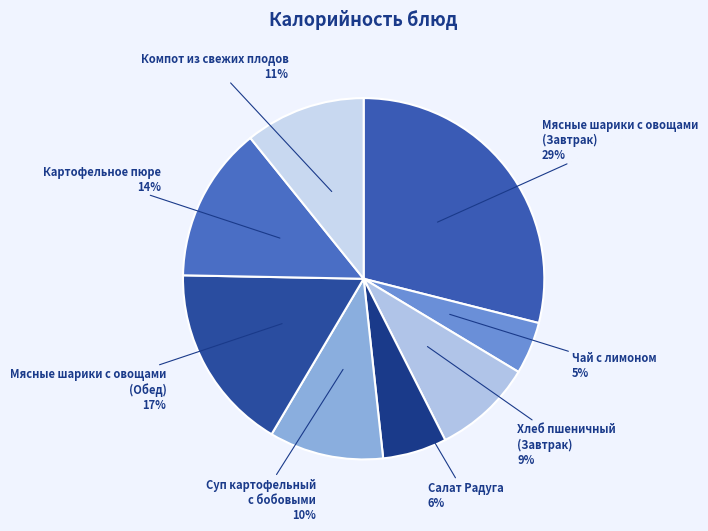

Rank the categories by value from highest to lowest.

Мясные шарики с овощами (Завтрак), Мясные шарики с овощами (Обед), Картофельное пюре, Компот из свежих плодов, Суп картофельный с бобовыми, Хлеб пшеничный (Завтрак), Салат Радуга, Чай с лимоном